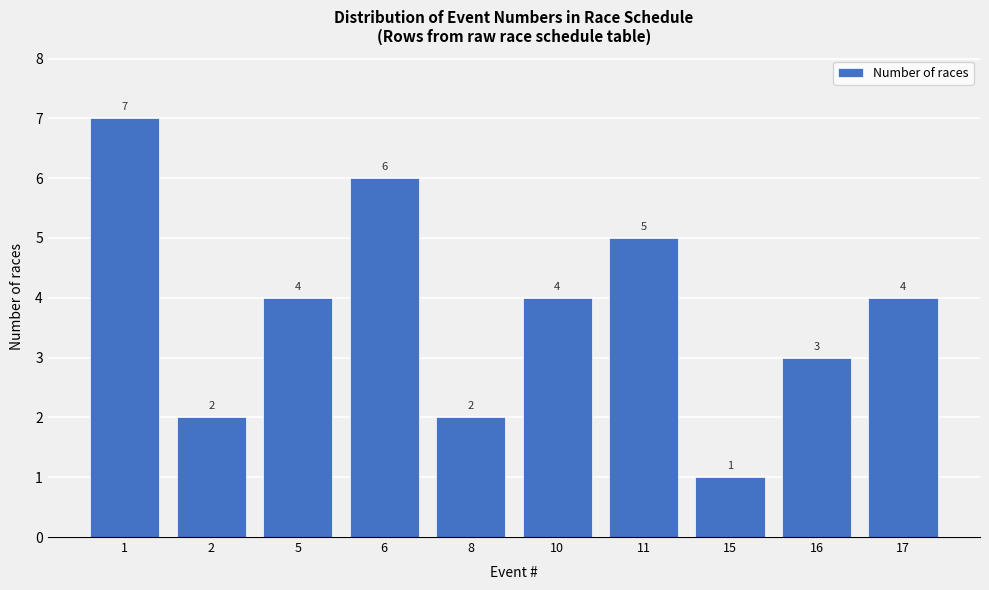

Reading left to right, extract all data points from this chart.

7	2	4	6	2	4	5	1	3	4